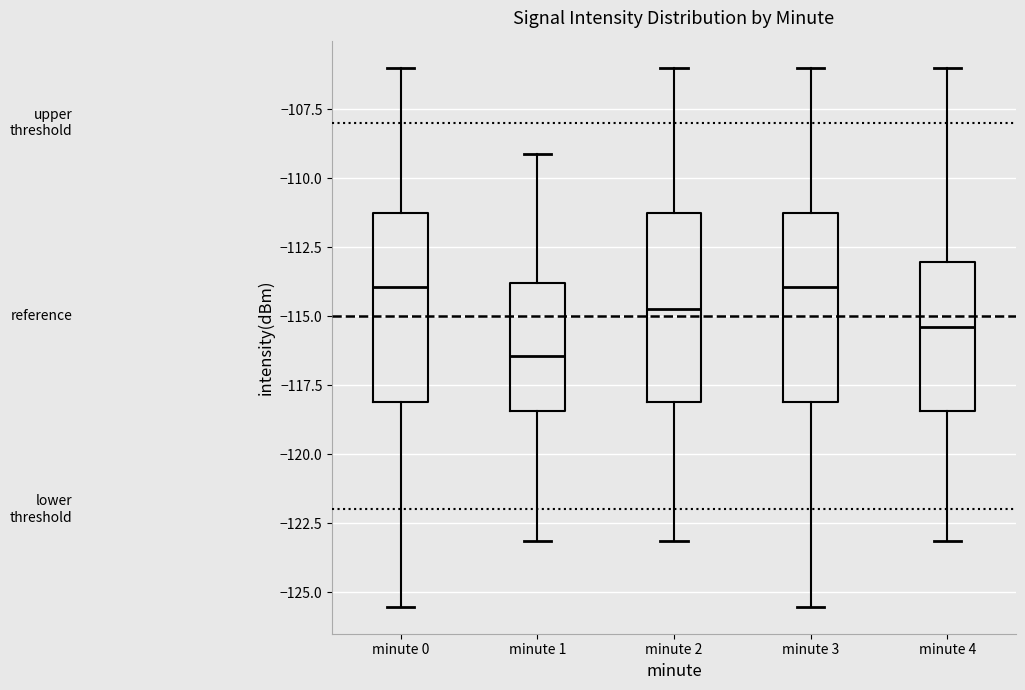

Which box's median line is the lowest?

minute 1